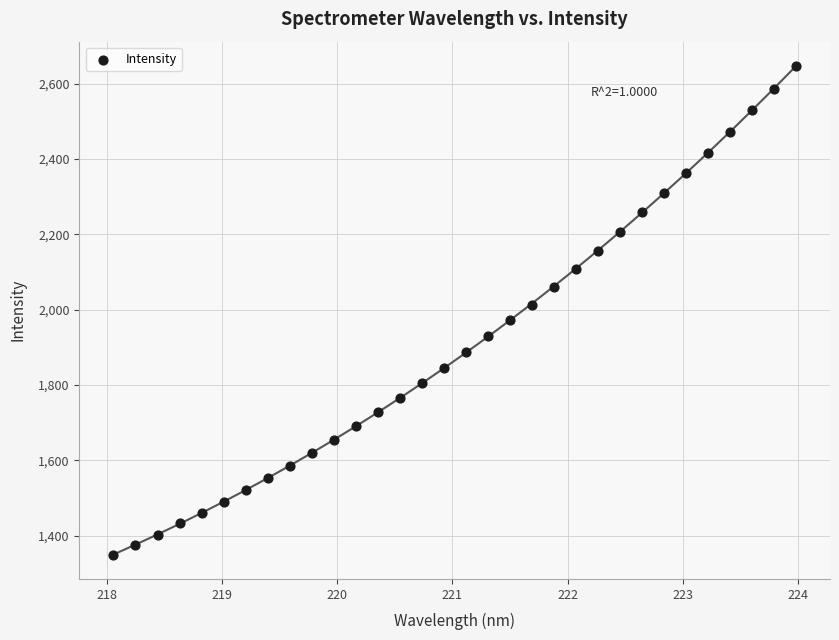

What is the range of Y values (max minus min)?

1296.2